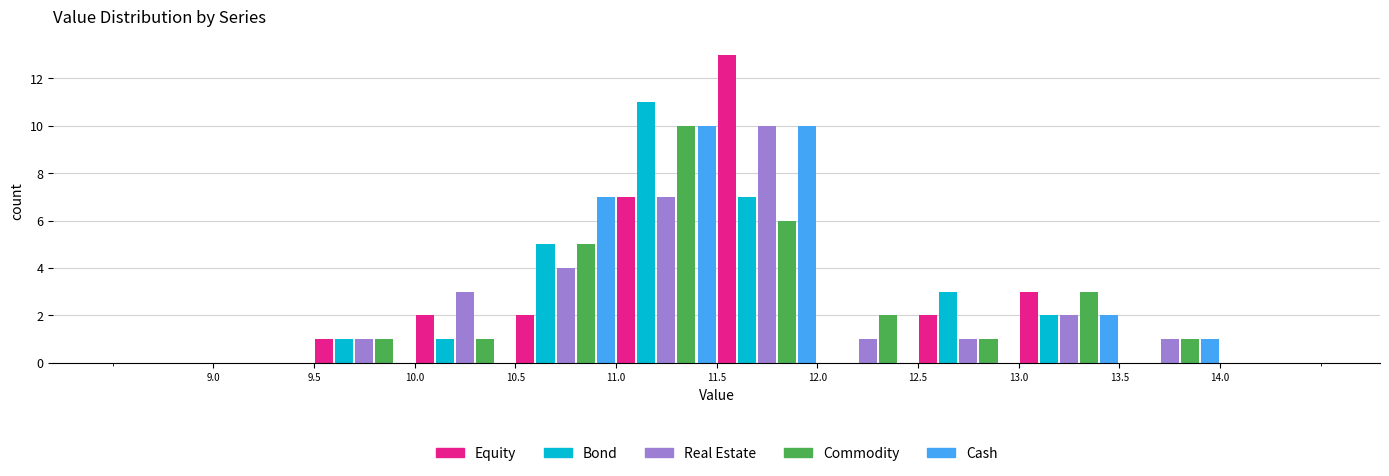

Reading left to right, transcribe this chart: for each range on the x-axis, give the height of each series' bar. The values are not printed on the chart, so give them approximately, as read against the axis.

8.5 to 9.0: Equity=0	Bond=0	Real Estate=0	Commodity=0	Cash=0
9.0 to 9.5: Equity=0	Bond=0	Real Estate=0	Commodity=0	Cash=0
9.5 to 10.0: Equity=1	Bond=1	Real Estate=1	Commodity=1	Cash=0
10.0 to 10.5: Equity=2	Bond=1	Real Estate=3	Commodity=1	Cash=0
10.5 to 11.0: Equity=2	Bond=5	Real Estate=4	Commodity=5	Cash=7
11.0 to 11.5: Equity=7	Bond=11	Real Estate=7	Commodity=10	Cash=10
11.5 to 12.0: Equity=13	Bond=7	Real Estate=10	Commodity=6	Cash=10
12.0 to 12.5: Equity=0	Bond=0	Real Estate=1	Commodity=2	Cash=0
12.5 to 13.0: Equity=2	Bond=3	Real Estate=1	Commodity=1	Cash=0
13.0 to 13.5: Equity=3	Bond=2	Real Estate=2	Commodity=3	Cash=2
13.5 to 14.0: Equity=0	Bond=0	Real Estate=1	Commodity=1	Cash=1
14.0 to 14.5: Equity=0	Bond=0	Real Estate=0	Commodity=0	Cash=0